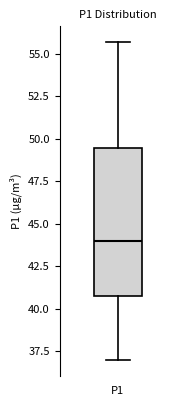

Read this box plot against the y-axis: the position of the median line, the range covered by the box, and the ends of both whiskers. The values are not printed on the chart, so give them approximately, as read against the axis.

median 44.0, box 40.5 to 49.5, whiskers 37.0 to 55.5